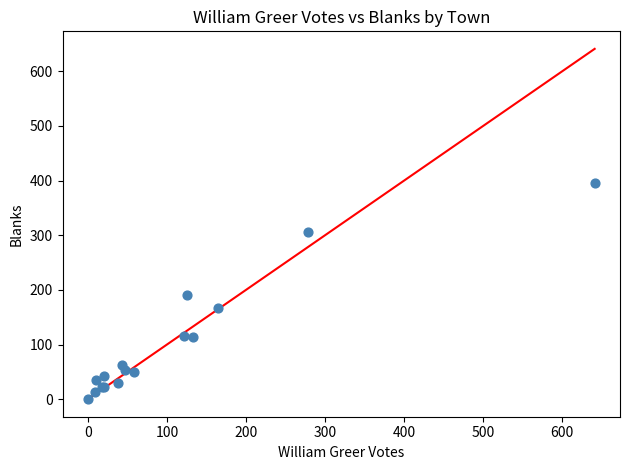

What Y value in the scatter plot is closest to 198?

190